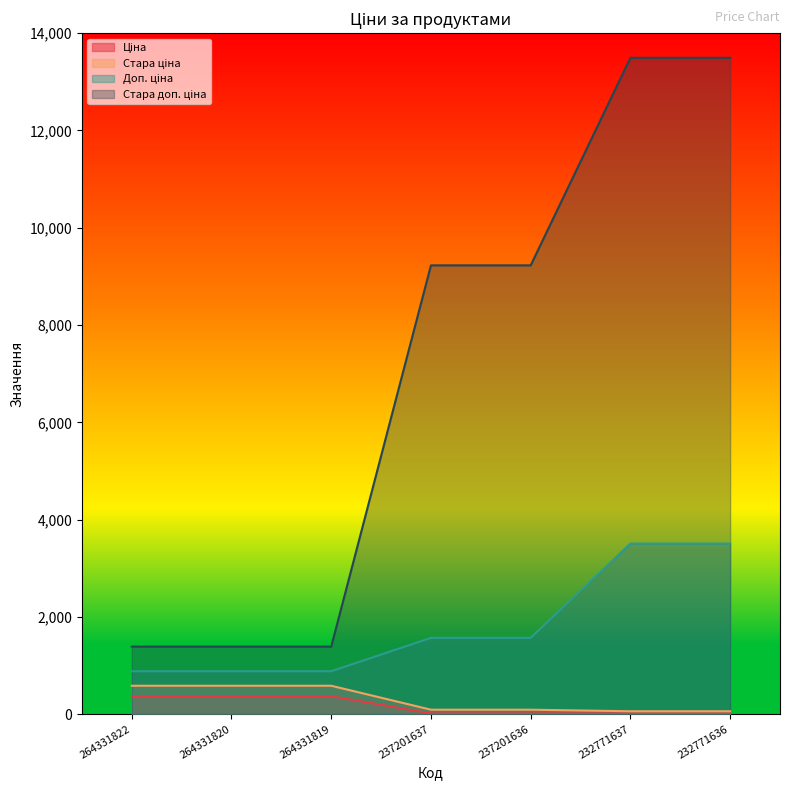

Reading left to right, extract all data points from this chart.

Ціна: 264331822=371.4	264331820=371.4	264331819=371.4	237201637=15.7	237201636=15.7	232771637=15.6	232771636=15.6
Стара ціна: 264331822=584.7	264331820=584.7	264331819=584.7	237201637=92.3	237201636=92.3	232771637=60.0	232771636=60.0
Доп. ціна: 264331822=883.0	264331820=883.0	264331819=883.0	237201637=1569.0	237201636=1569.0	232771637=3508.0	232771636=3508.0
Стара доп. ціна: 264331822=1389.5	264331820=1389.5	264331819=1389.5	237201637=9227.0	237201636=9227.0	232771637=13493.2	232771636=13493.2